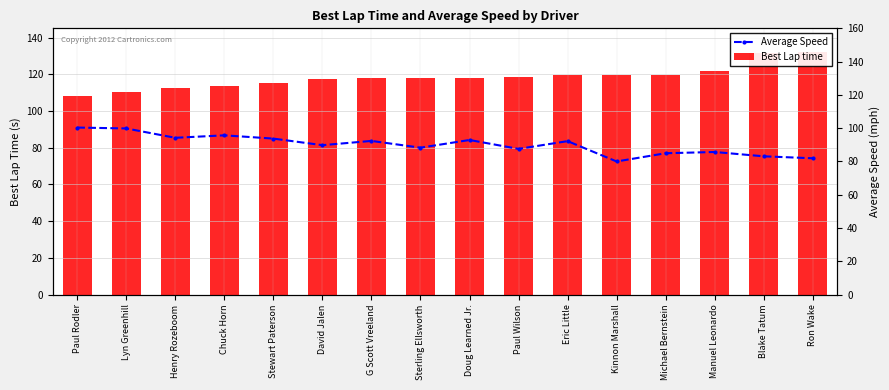

At which category is the sum across all series the highest?

Blake Tatum